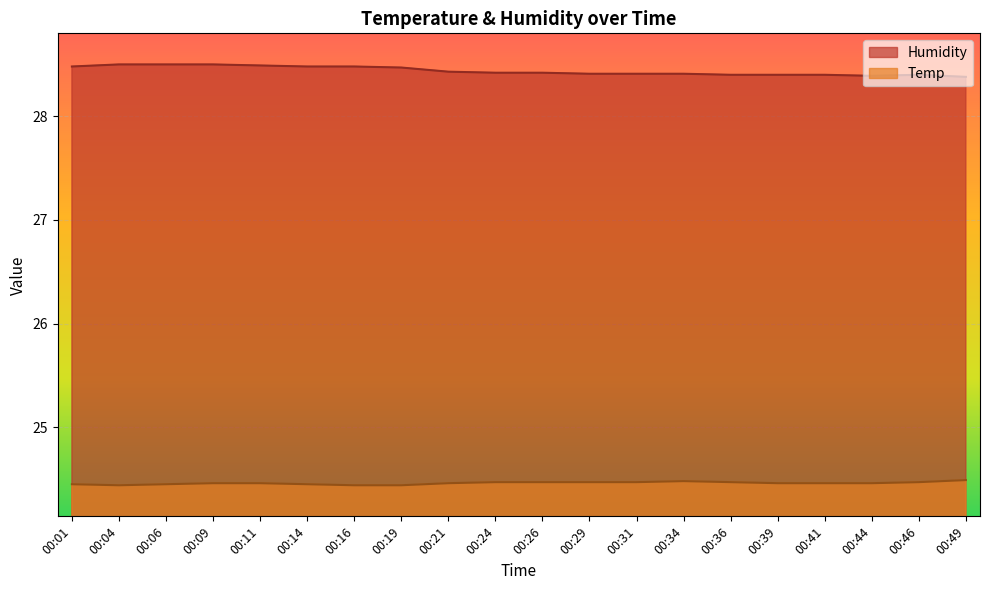

What is the average value of the Temp series?

24.5